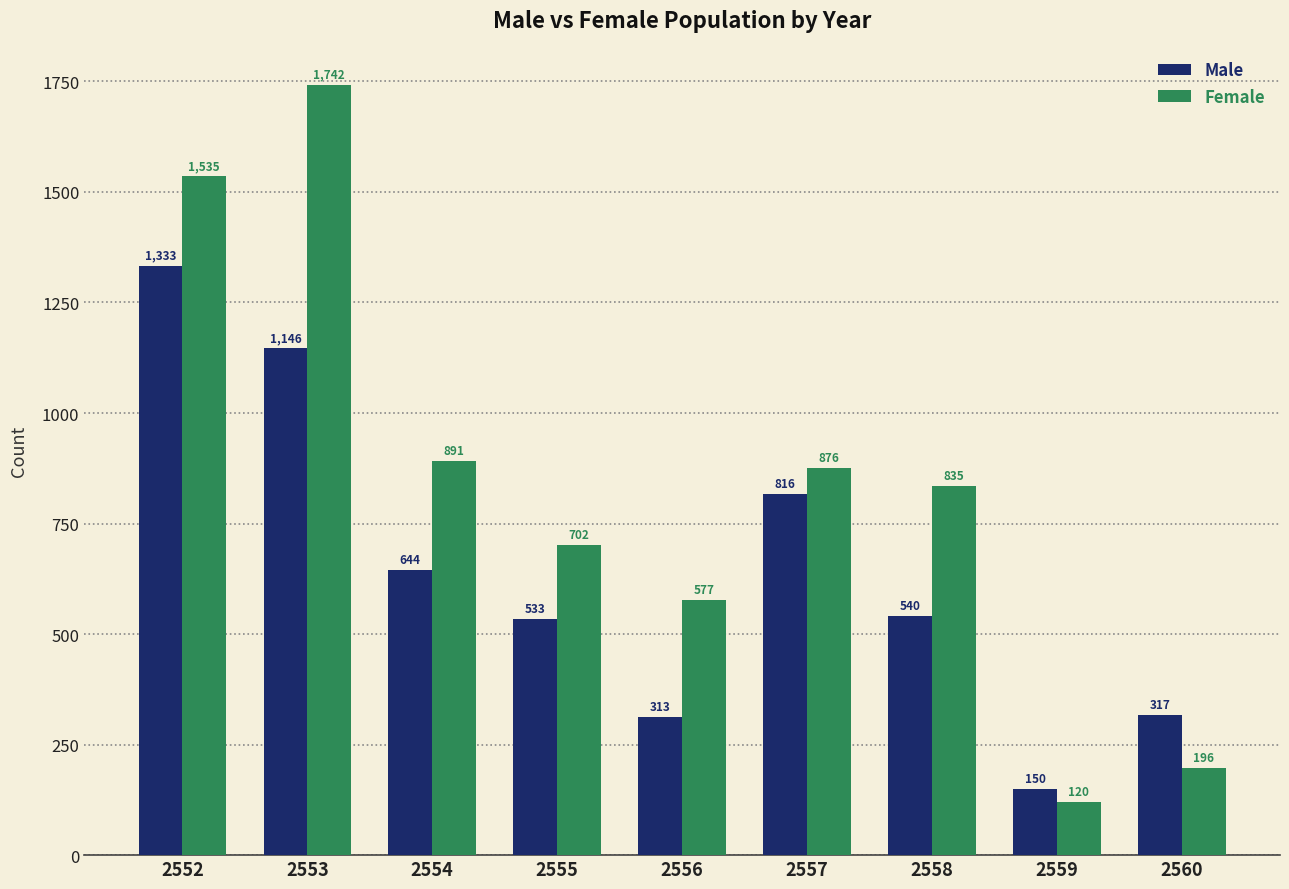

Reading right to left, list all the values displayed in this chart.

Male: 317	150	540	816	313	533	644	1146	1333
Female: 196	120	835	876	577	702	891	1742	1535